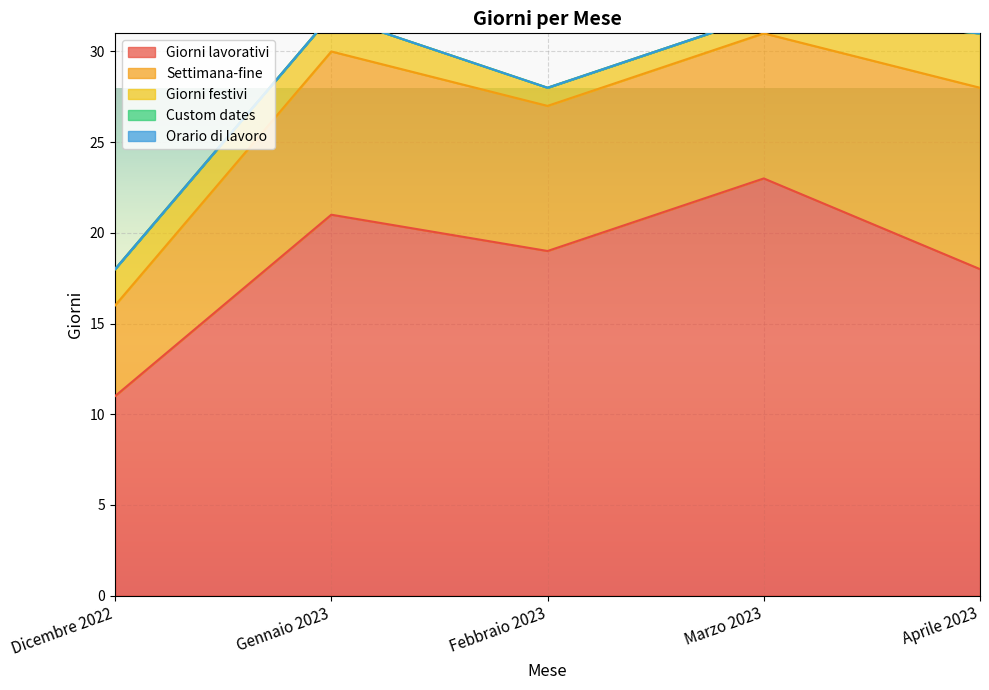

True or false: Orario di lavoro and Giorni festivi cross at least once.

False